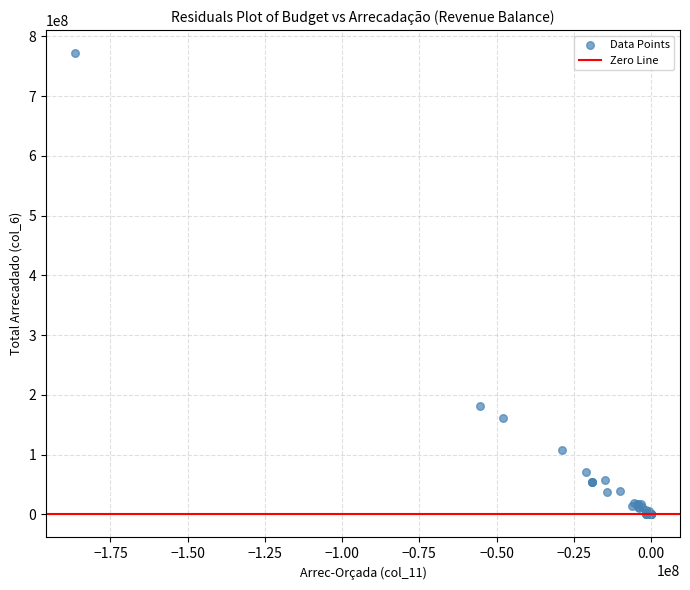

What Y value in the scatter plot is closest to 385997094?

180619988.0